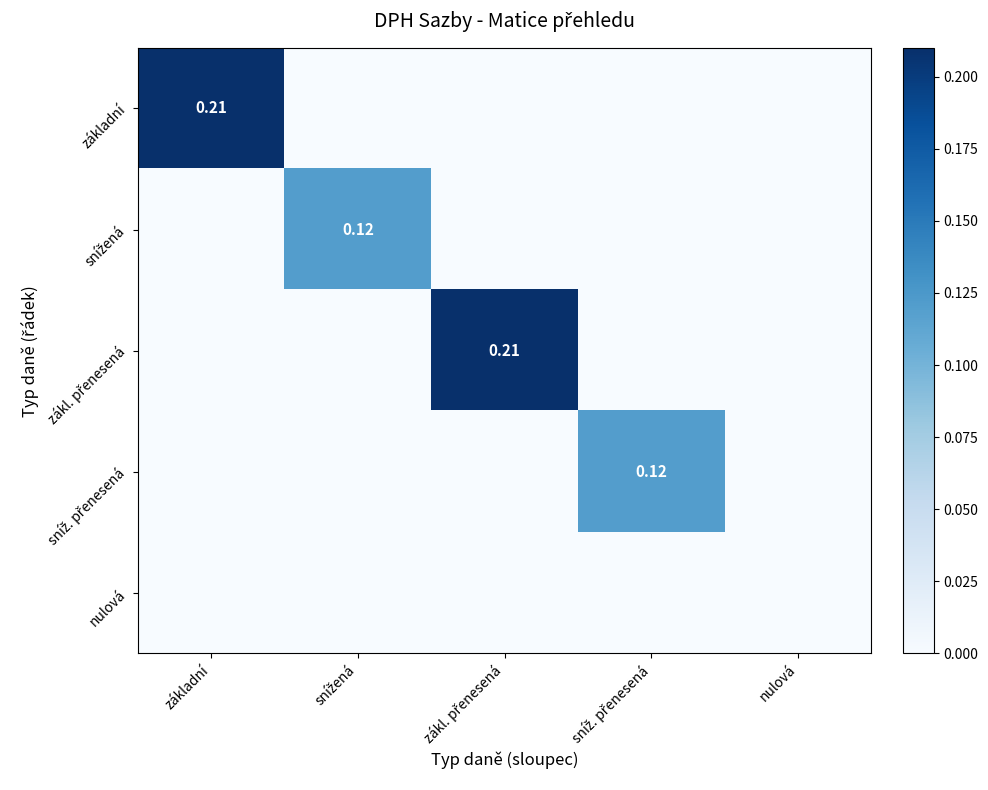

True or false: nulová has a value of 0.0 at zákl. přenesená.

True